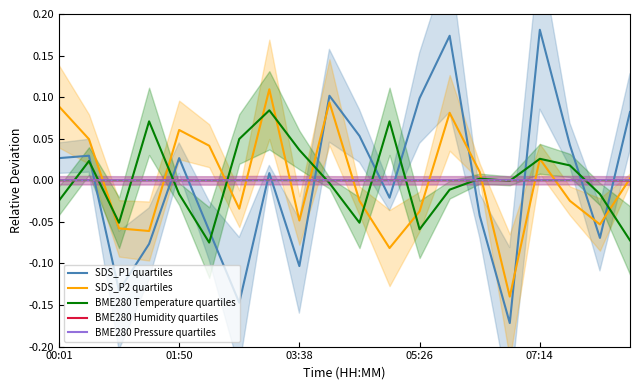

How many interior local peaks does the BME280 Humidity quartiles series have?

4